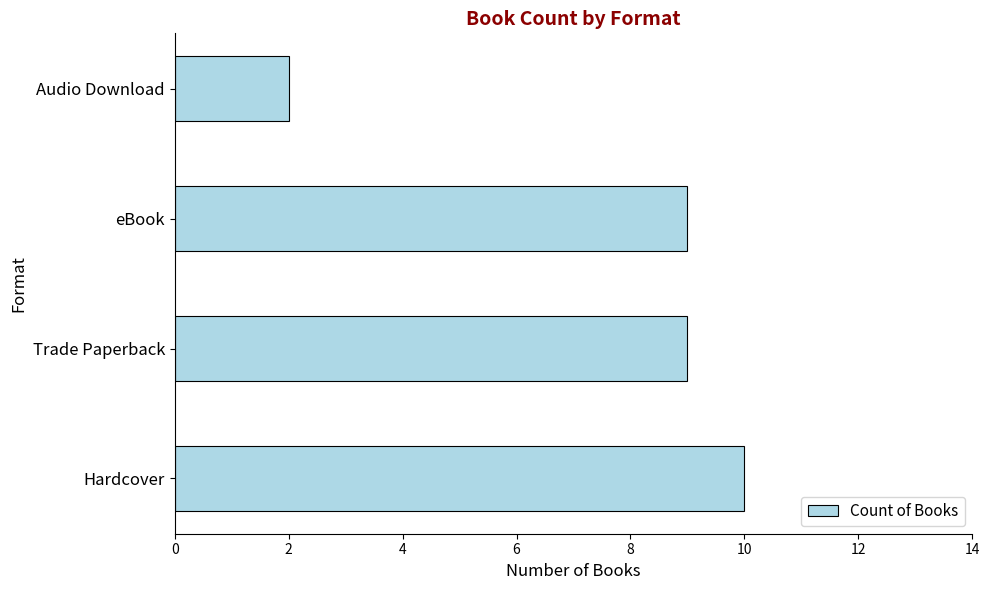

What is the change in value from eBook to Audio Download?

-7